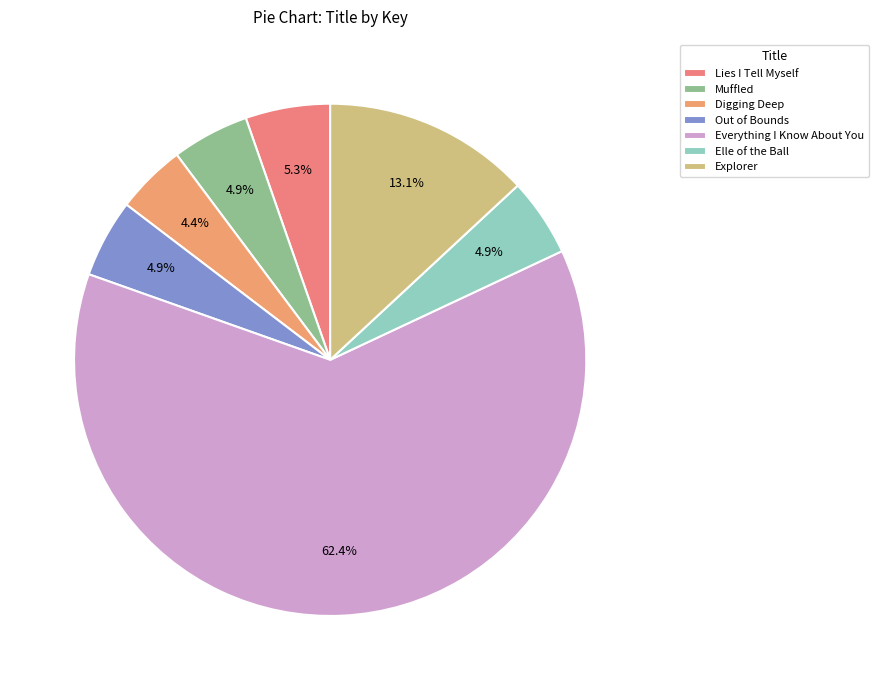

Is it true that Elle of the Ball is 1% of the pie?

False